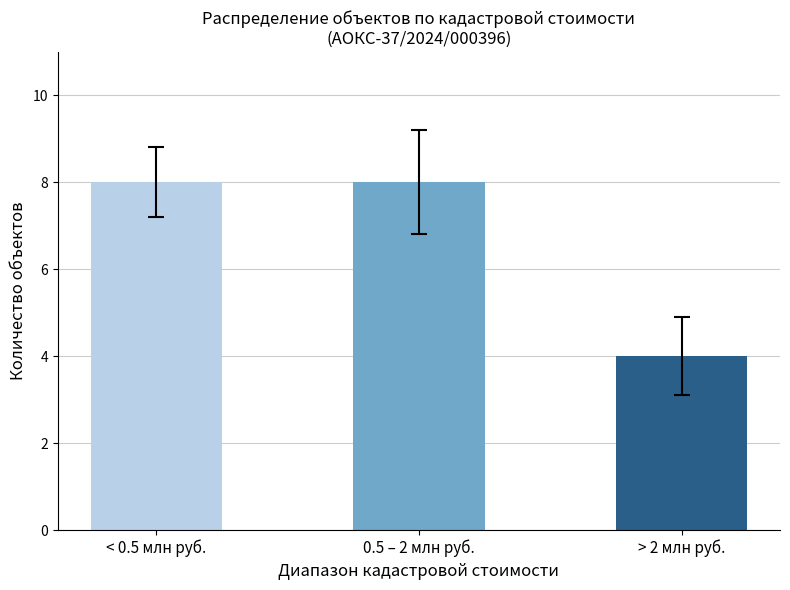

Reading left to right, extract all data points from this chart.

8	8	4